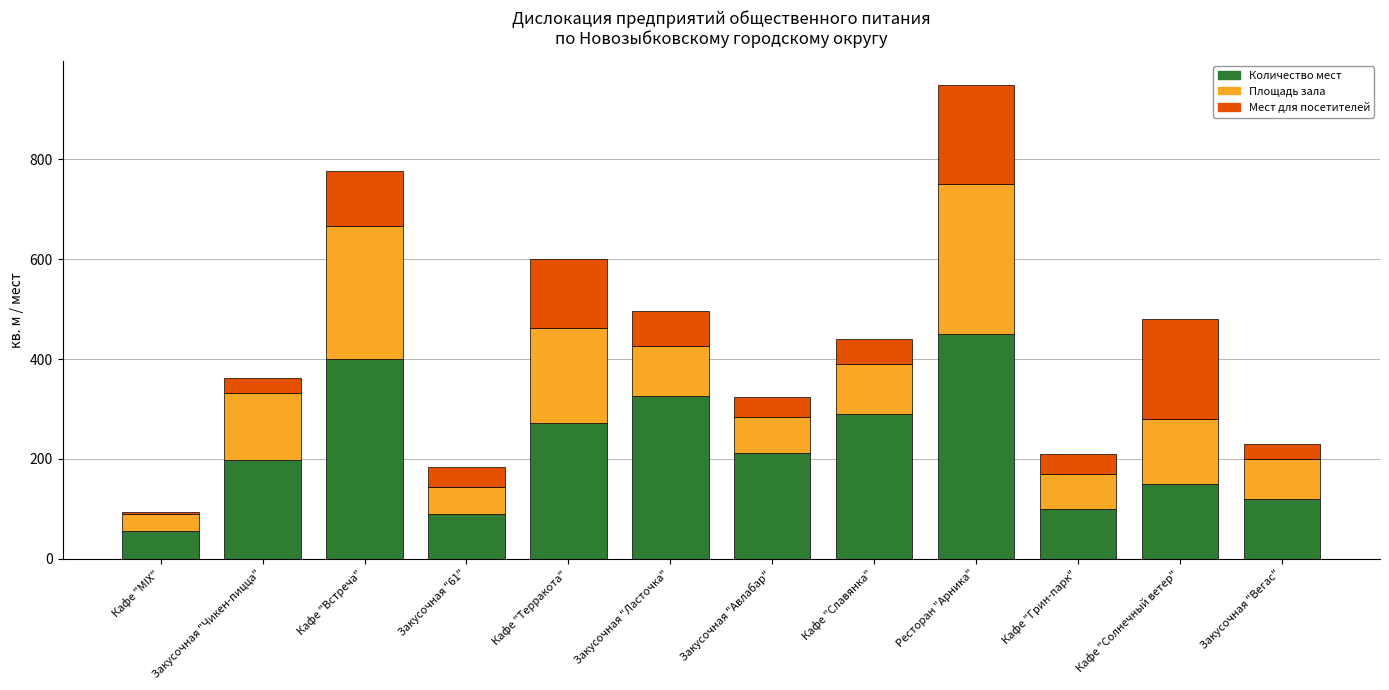

Does the chart contain stacked bars?

Yes